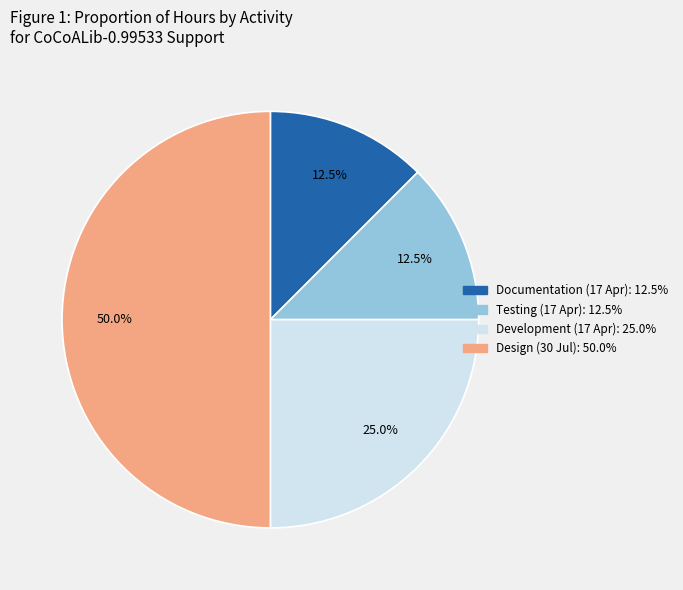

Which has a higher value, Design (30 Jul) or Development (17 Apr)?

Design (30 Jul)